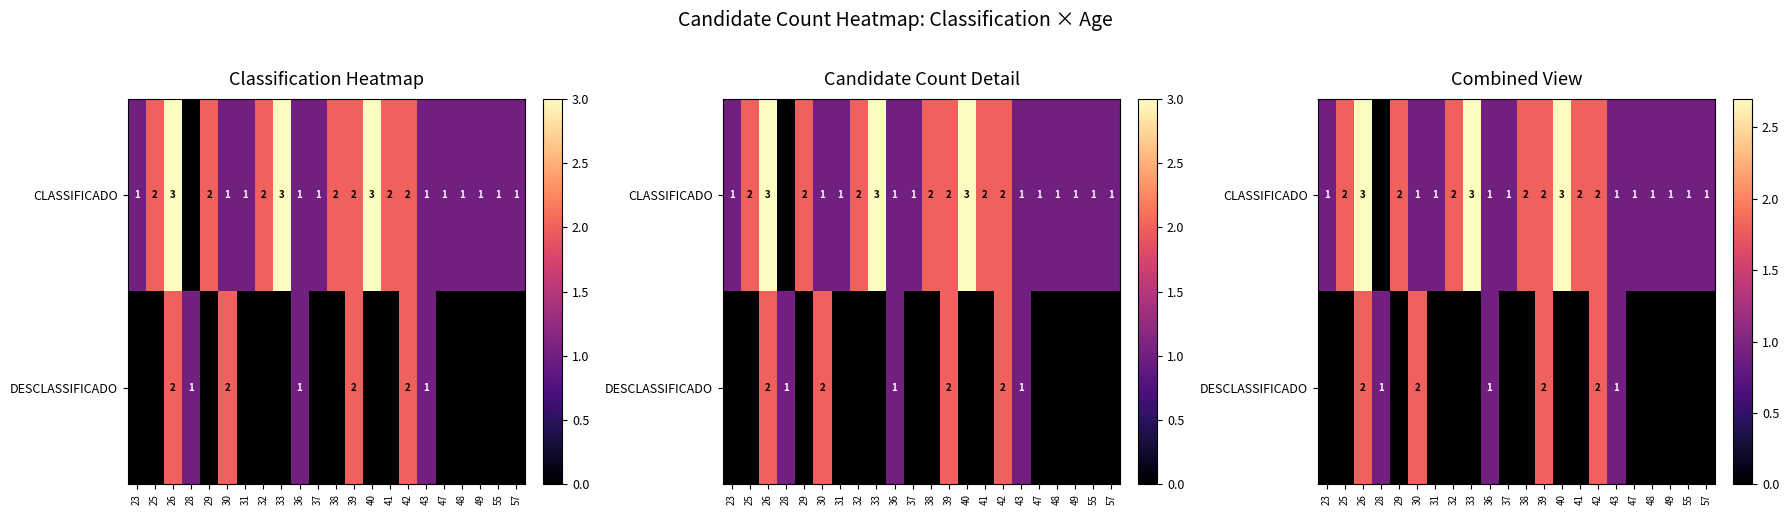

How many series are shown in this chart?

2